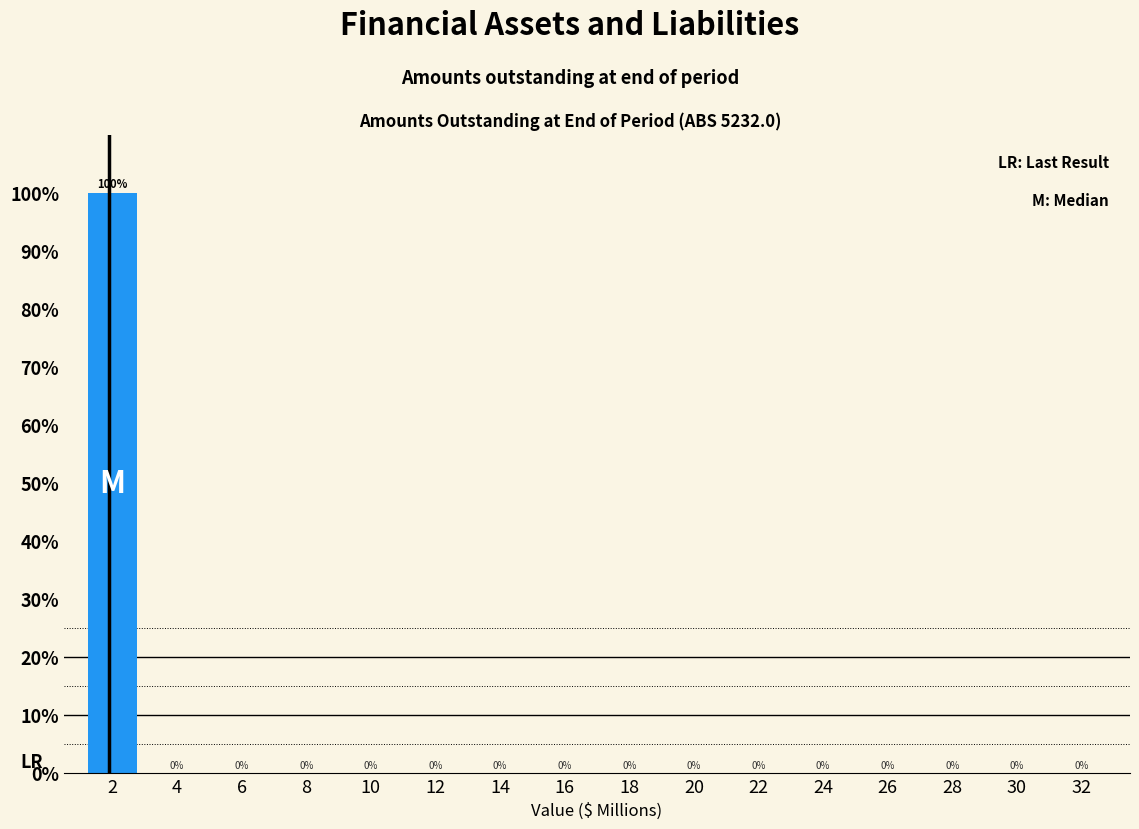

Reading right to left, list all the values displayed in this chart.

32=0	30=0	28=0	26=0	24=0	22=0	20=0	18=0	16=0	14=0	12=0	10=0	8=0	6=0	4=0	2=100